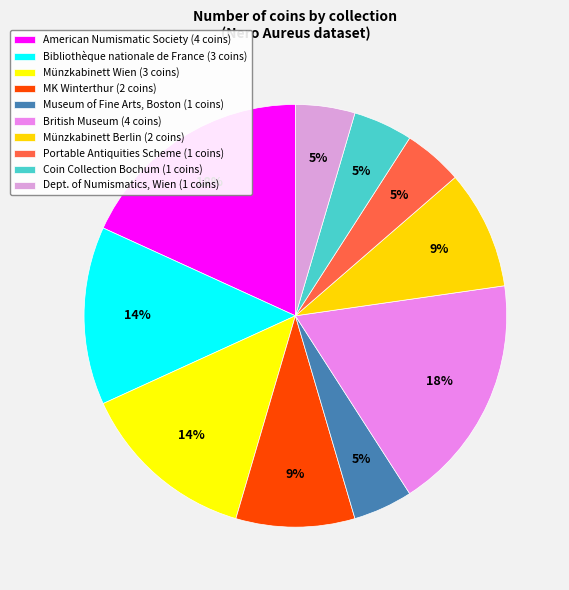

Count the number of slices in the pie.

10